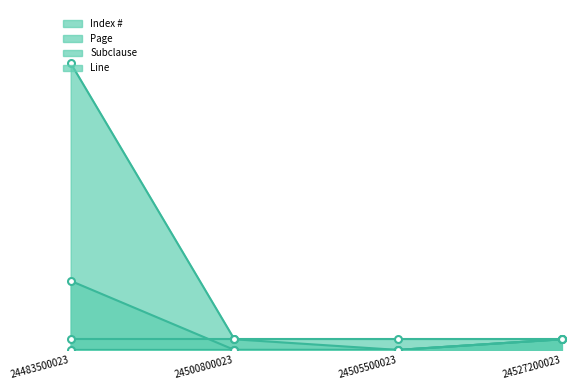

In Page, how many points are lower than both neighbors (excluding endpoints)?

1